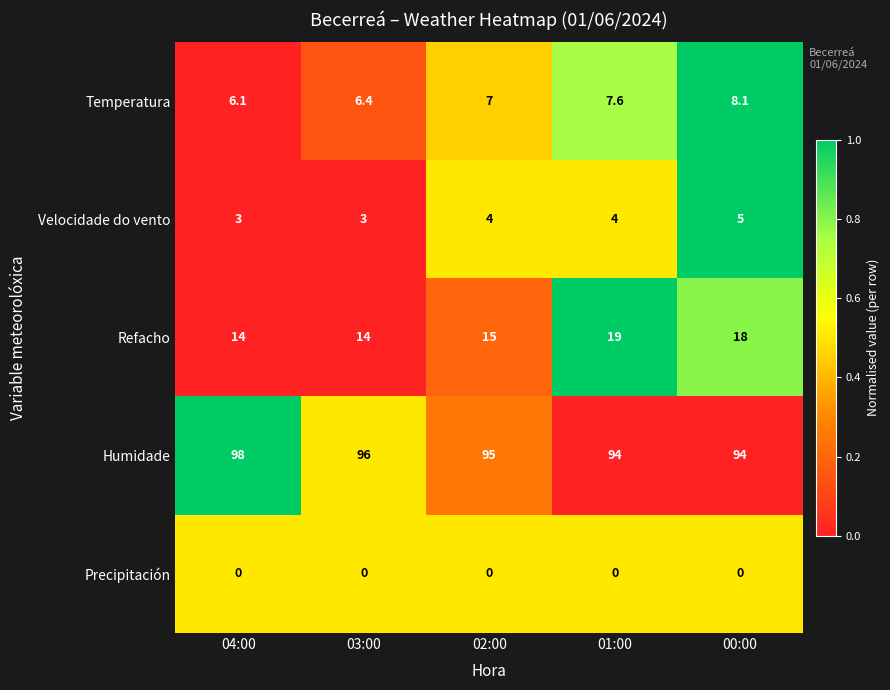

What is the total value across all series at 02:00?

121.0